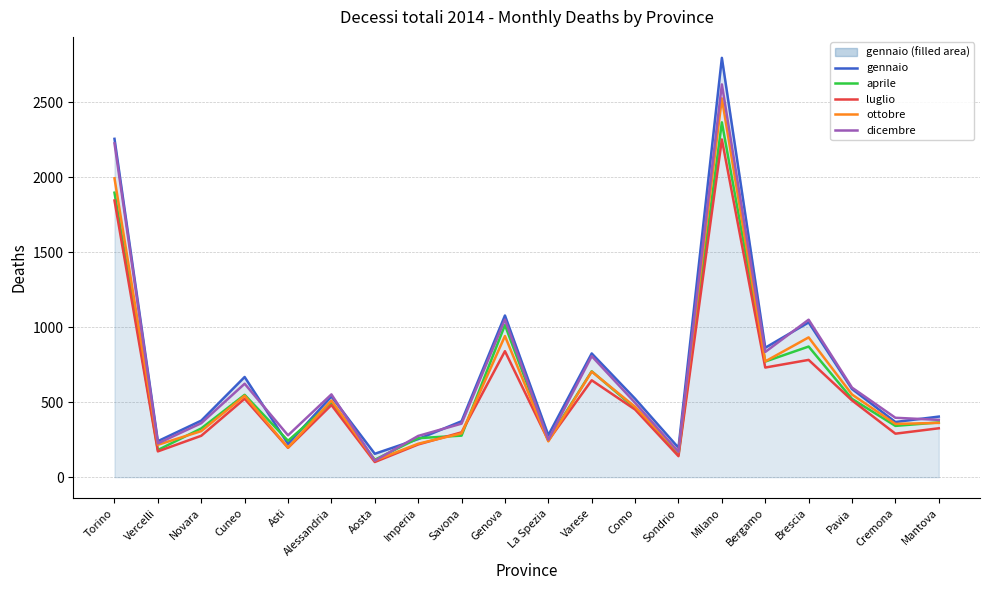

At which category does dicembre reach its first local peak?

Cuneo